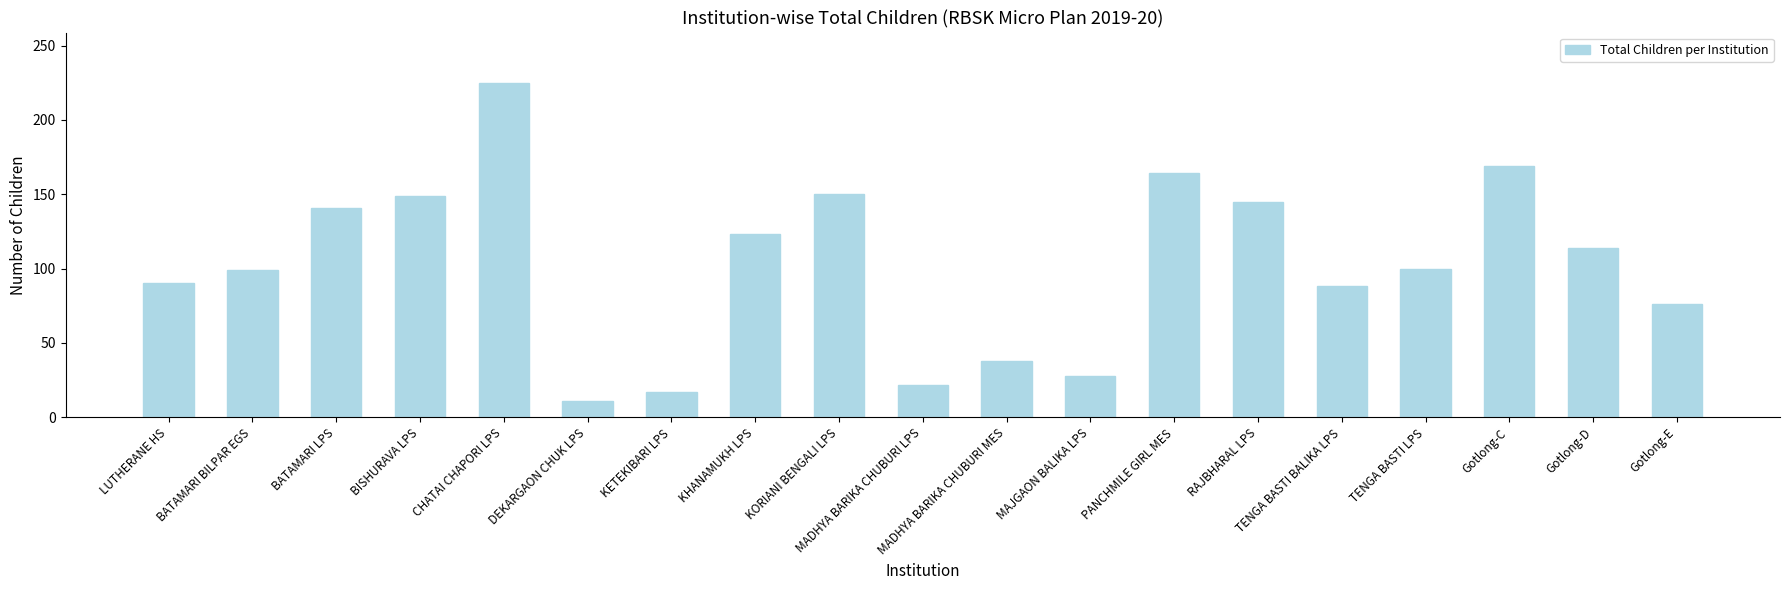

How many bars are there in total?

19